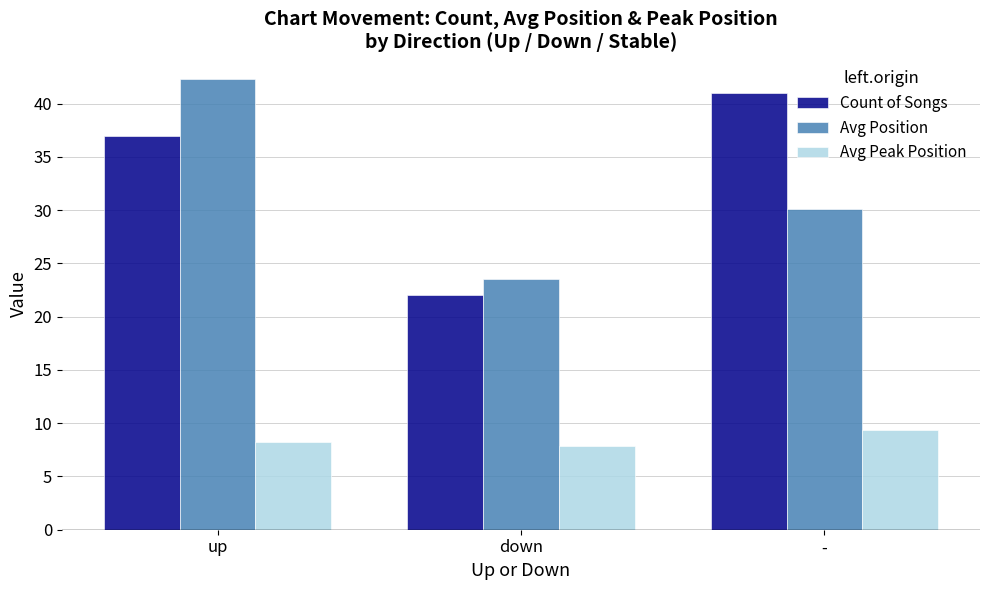

Is it true that Avg Position equals 12.7 at down?

False